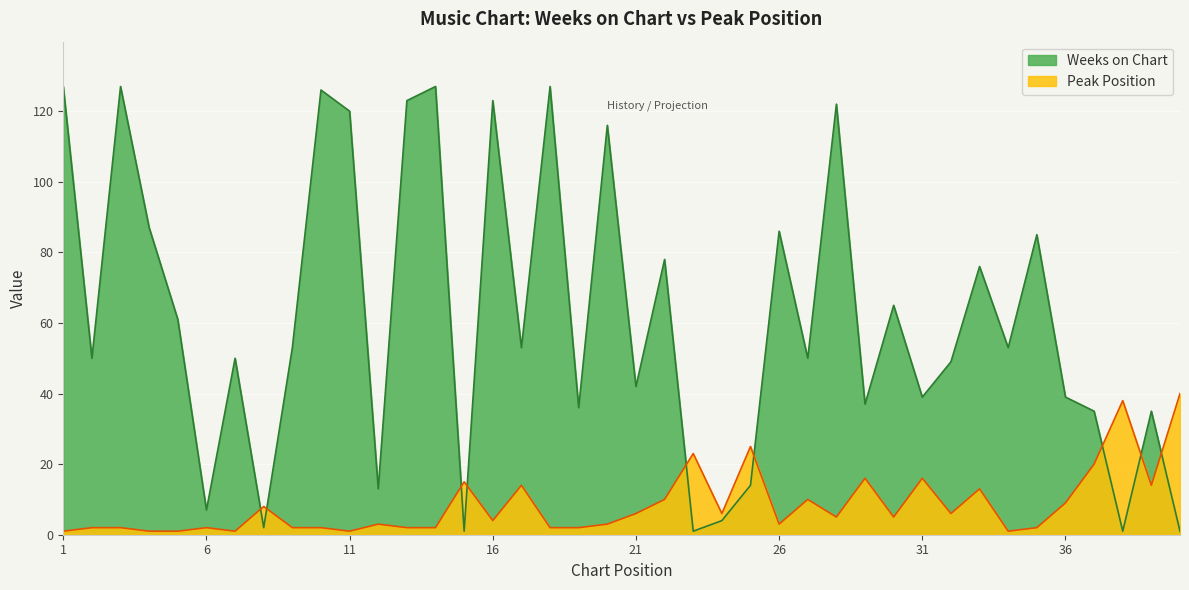

How many lines are shown in the chart?

2